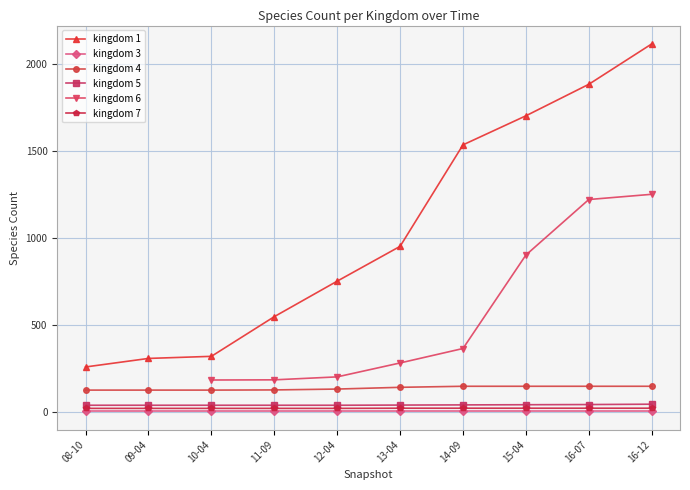

Does the chart have visible grid lines?

Yes